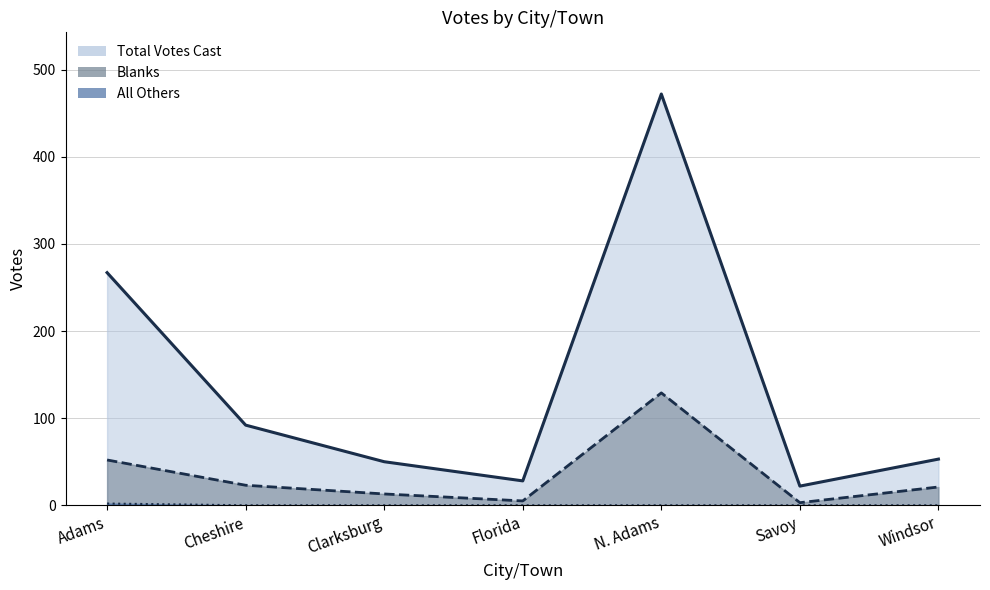

What are all the series names shown in the legend?

Blanks, All Others, Total Votes Cast